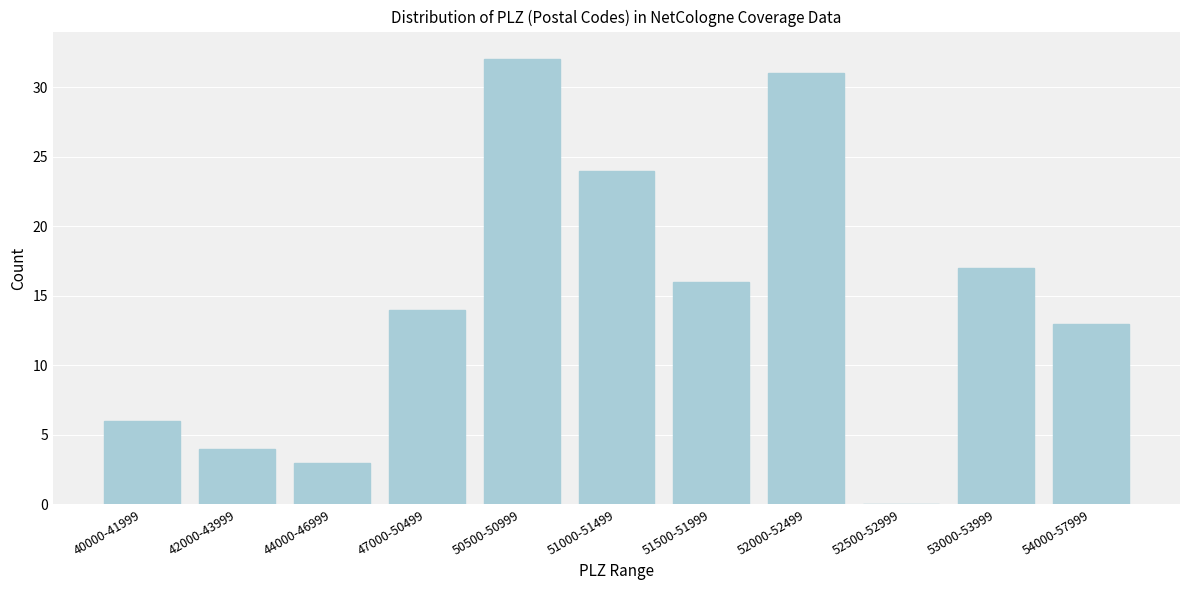

Reading left to right, list all the values displayed in this chart.

40000-41999=6	42000-43999=4	44000-46999=3	47000-50499=14	50500-50999=32	51000-51499=24	51500-51999=16	52000-52499=31	52500-52999=0	53000-53999=17	54000-57999=13